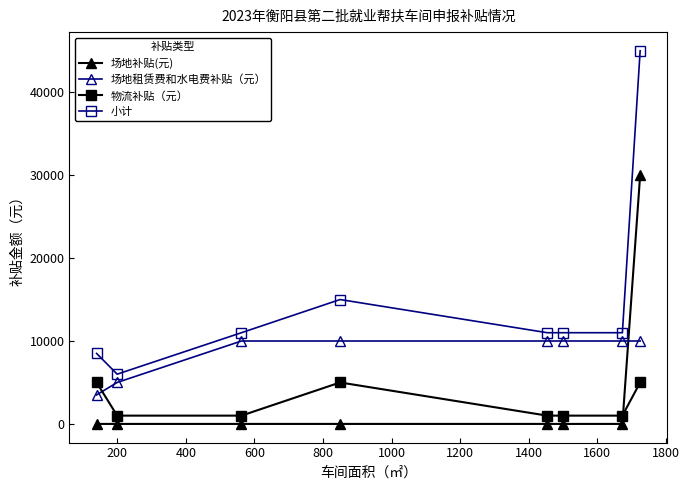

What is the difference between the maximum and second lowest values in the 小计 series?

36500